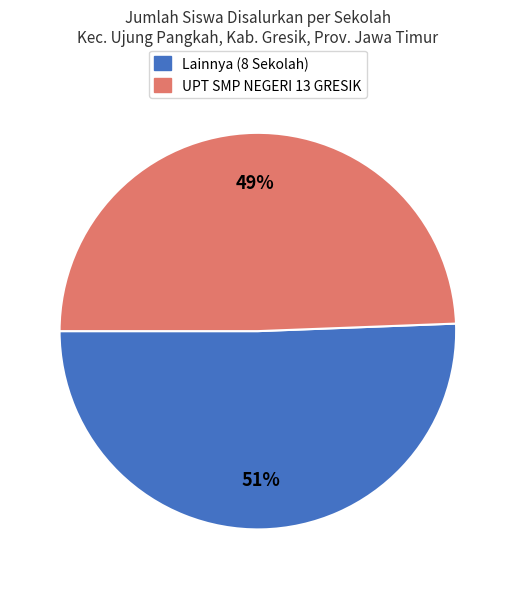

Which category accounts for the majority?

Lainnya (8 Sekolah)